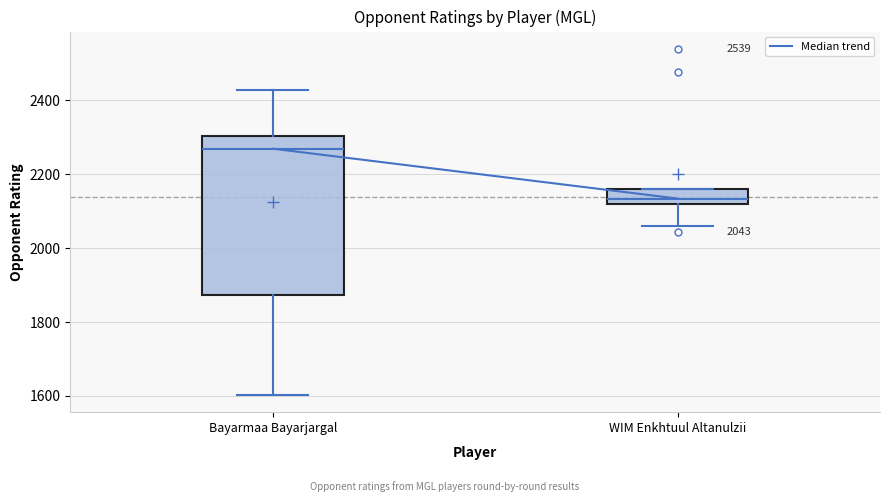

Which box has the highest median line?

Bayarmaa Bayarjargal